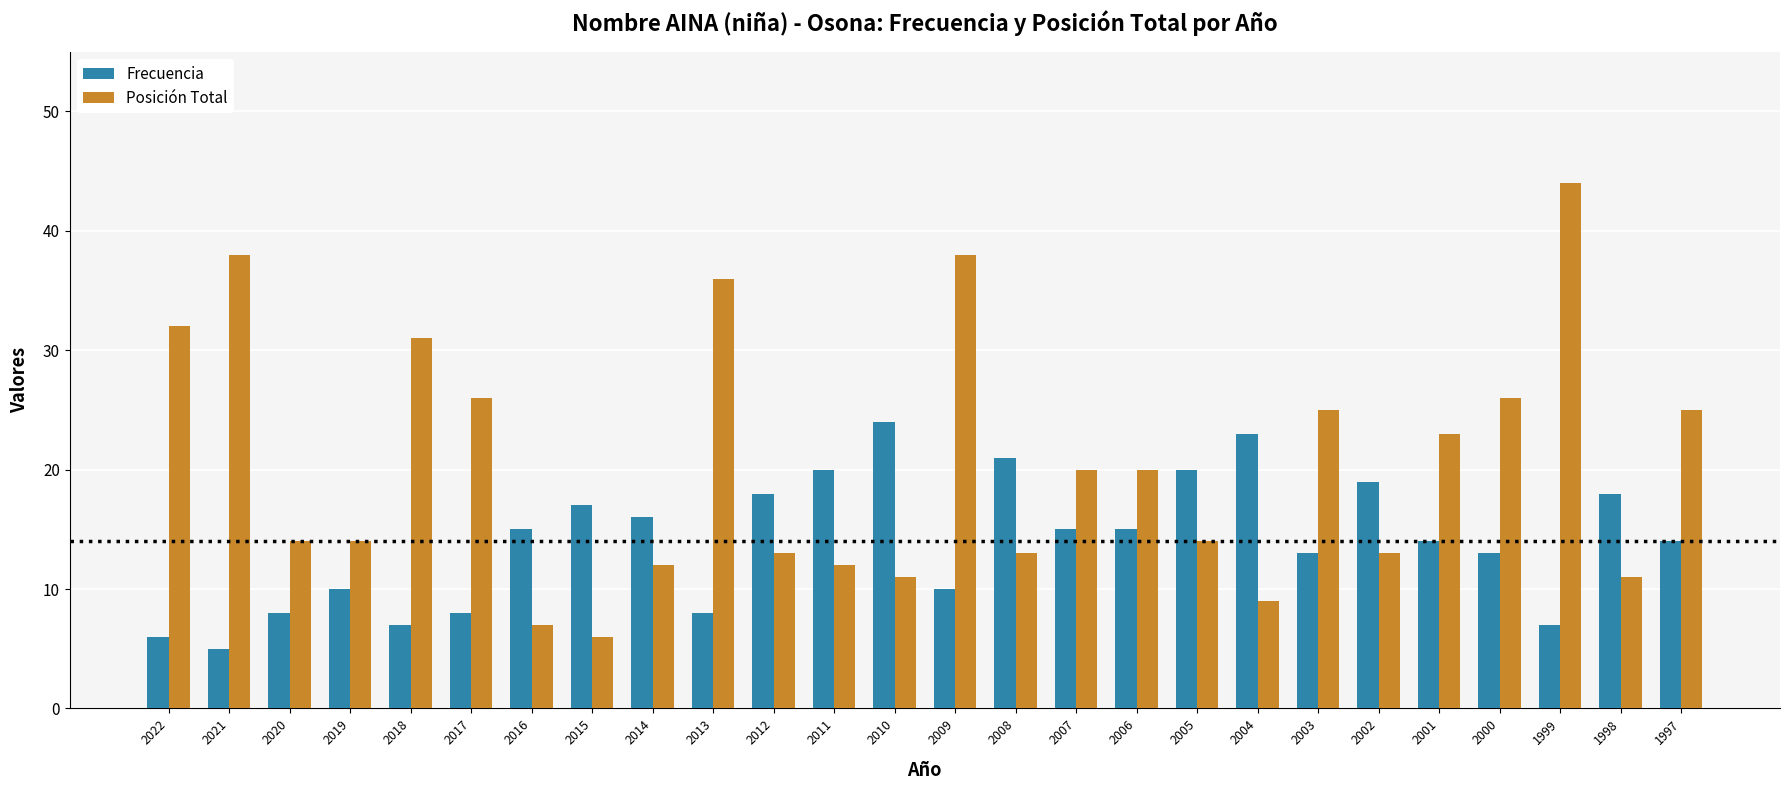

Is it true that Frecuencia equals 20 at 2005?

True